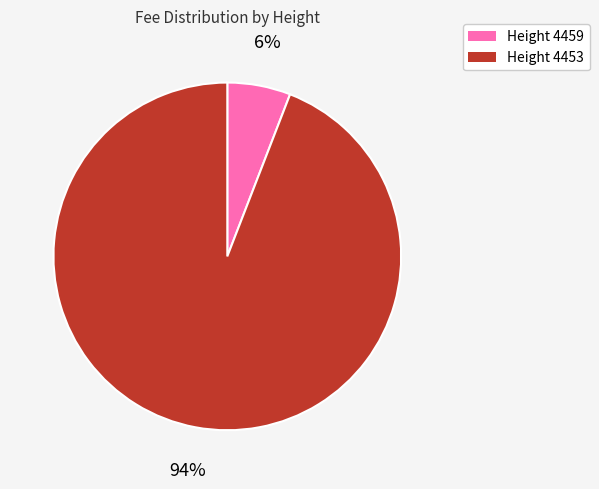

Does any single category account for the majority?

Yes